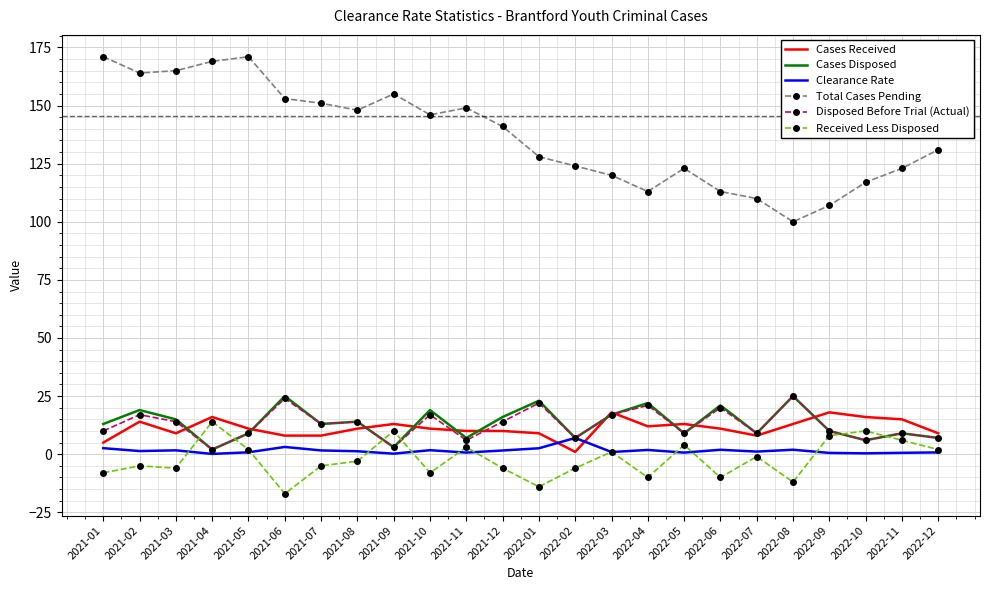

What value does the Total Cases Pending series have at 2022-03?

120.0